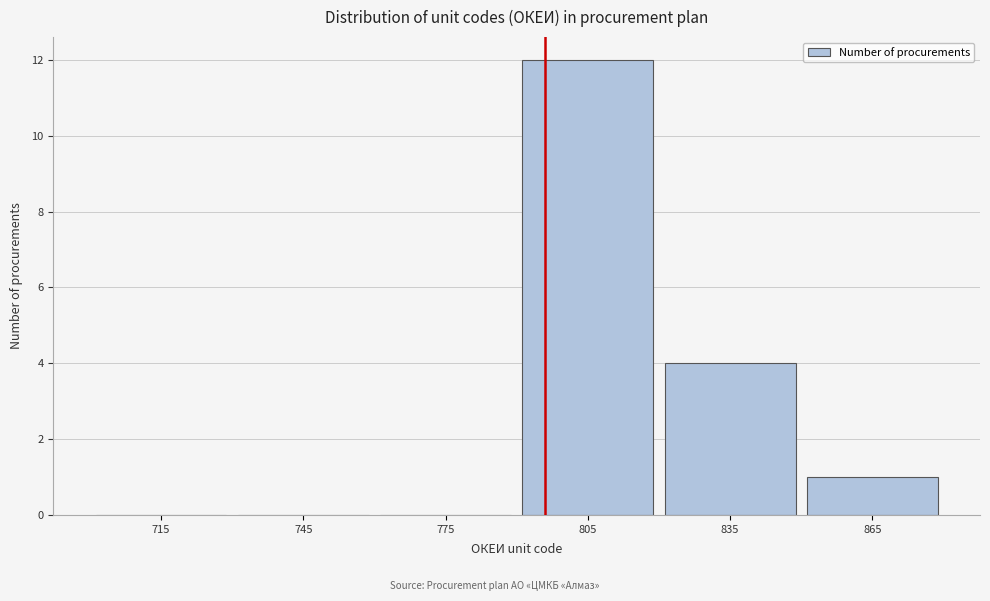

Reading left to right, transcribe this chart: for each bar, give the range it covers on the x-axis and its height. The values are not printed on the chart, so give them approximately, as read against the axis.

700 to 730: 0
730 to 760: 0
760 to 790: 0
790 to 820: 12
820 to 850: 4
850 to 880: 1